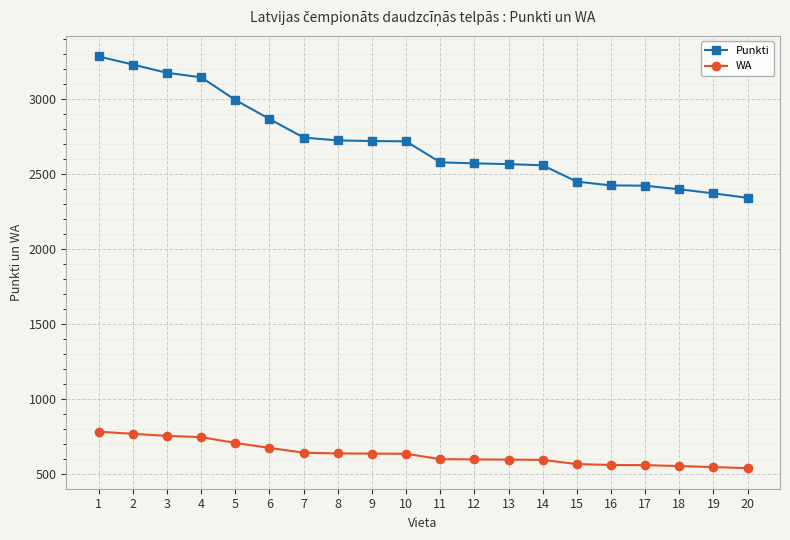

True or false: WA and Punkti cross at least once.

False